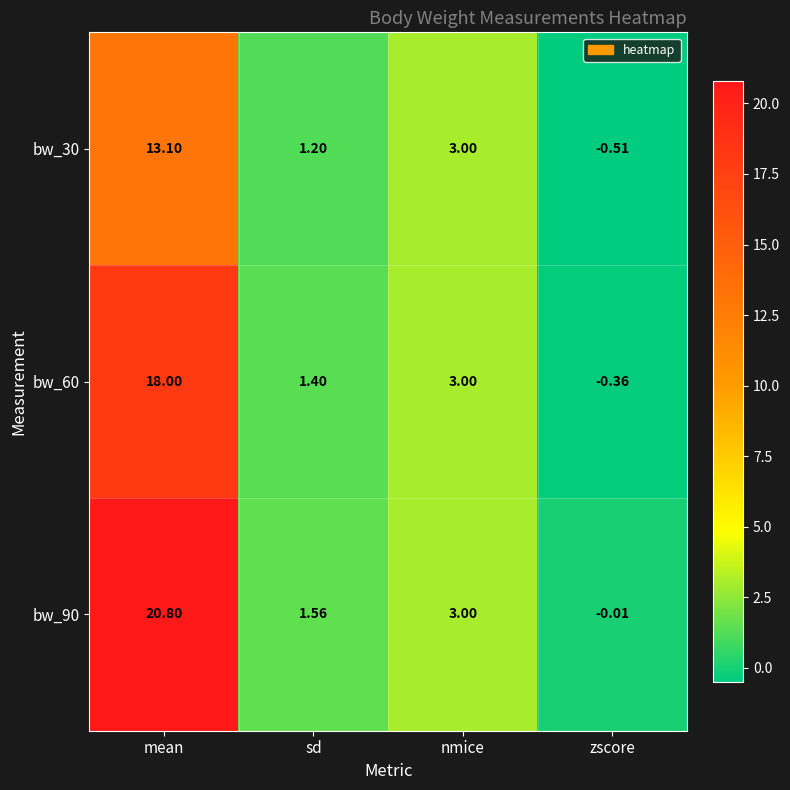

At which label is bw_30 closest to 6?

nmice